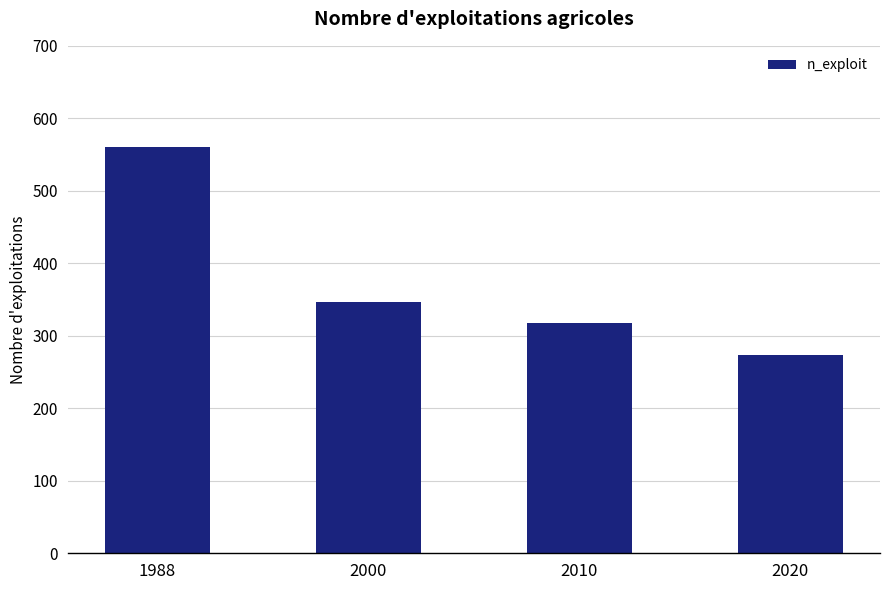

List the labels in order of value, smallest first.

2020, 2010, 2000, 1988